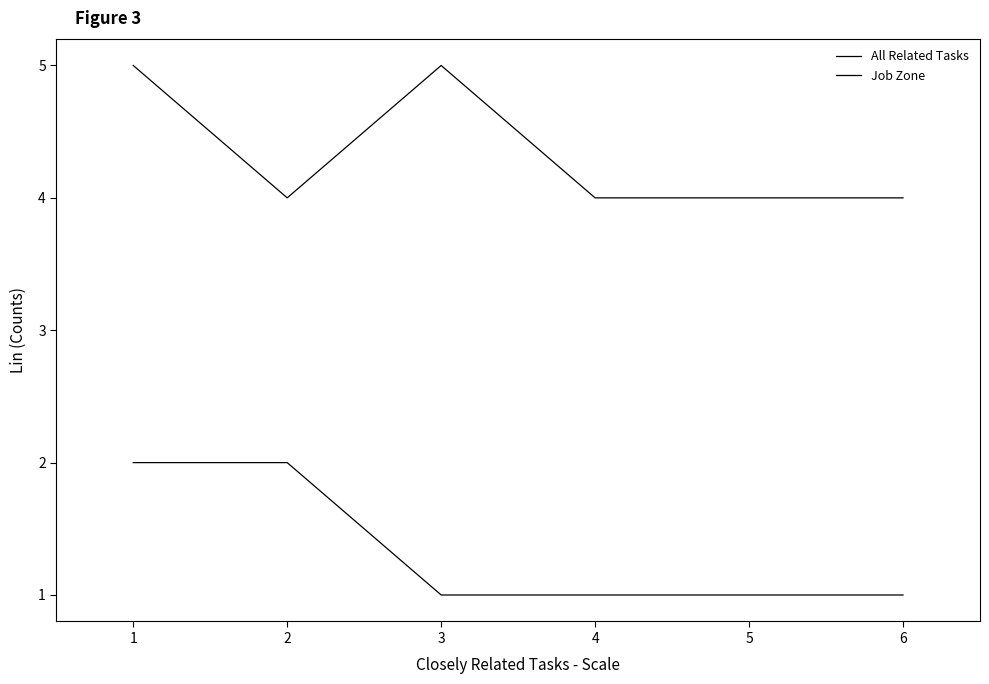

Reading left to right, transcribe all the data shown in this chart.

All Related Tasks: 2	2	1	1	1	1
Job Zone: 5	4	5	4	4	4